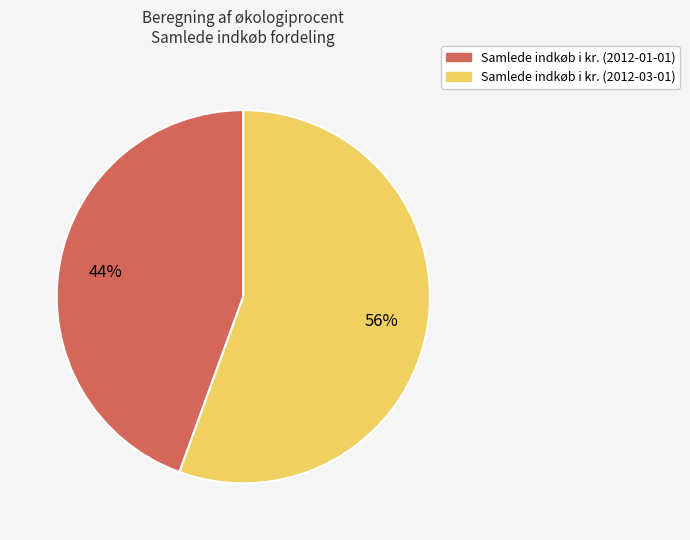

To the nearest percent, what is the average slice percentage?

50%